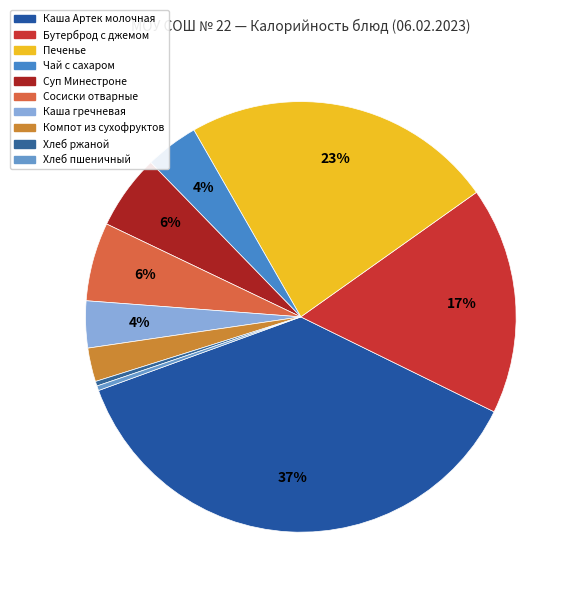

To the nearest percent, what is the combined percentage of Хлеб пшеничный and Компот из сухофруктов?

3%